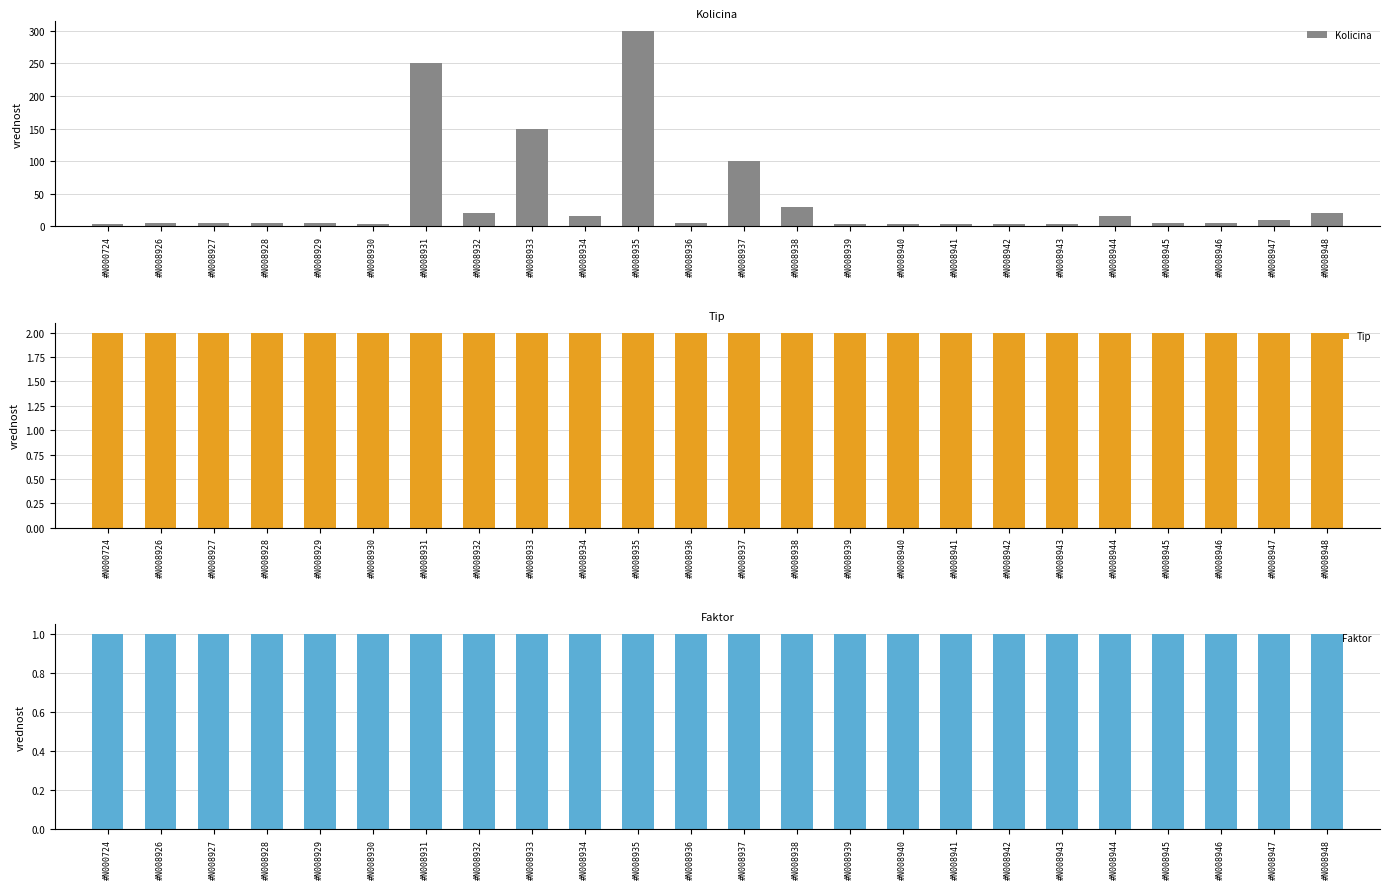

Reading left to right, transcribe all the data shown in this chart.

Kolicina: 3	5	5	5	5	3	250	20	150	15	300	5	100	30	3	3	3	3	3	15	5	5	10	20
Tip: 2	2	2	2	2	2	2	2	2	2	2	2	2	2	2	2	2	2	2	2	2	2	2	2
Faktor: 1	1	1	1	1	1	1	1	1	1	1	1	1	1	1	1	1	1	1	1	1	1	1	1